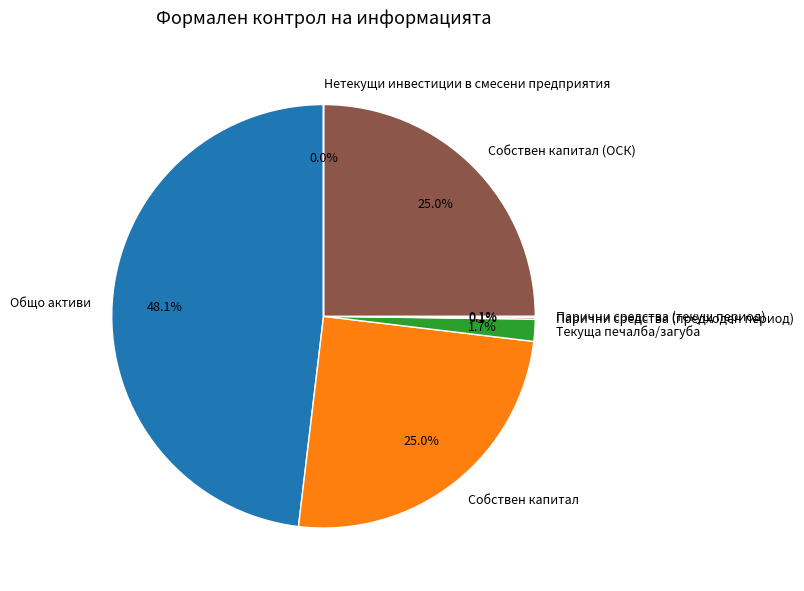

Is the sum of Собствен капитал (ОСК) and Общо активи greater than half?

Yes